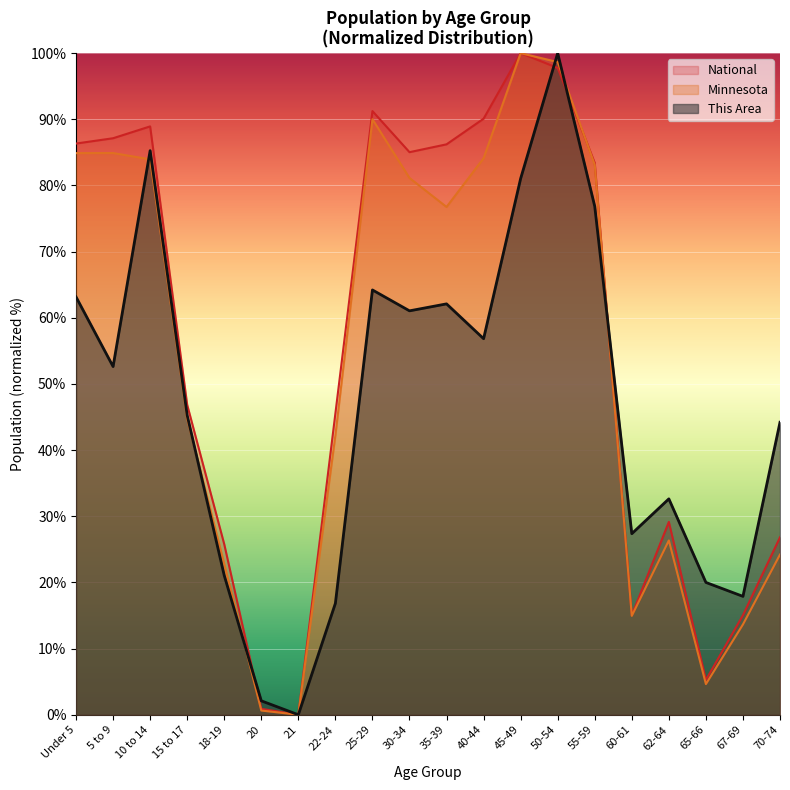

At which label does This Area reach its peak?

50-54